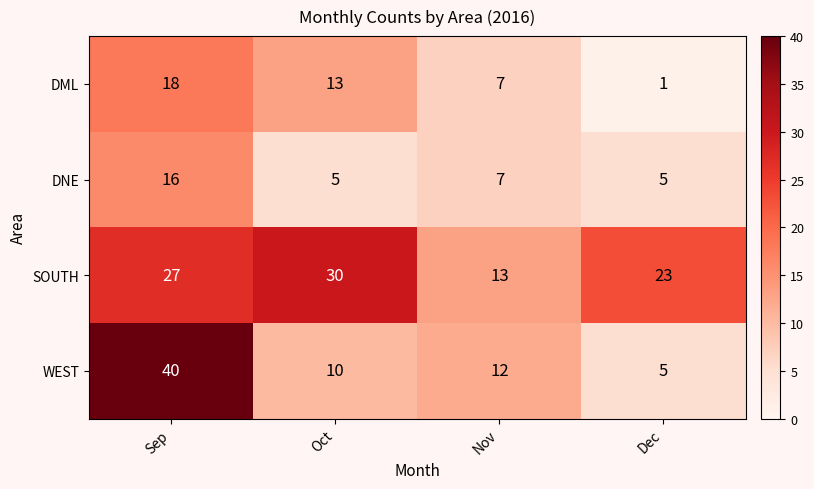

True or false: DNE has a value of 5 at Dec.

True